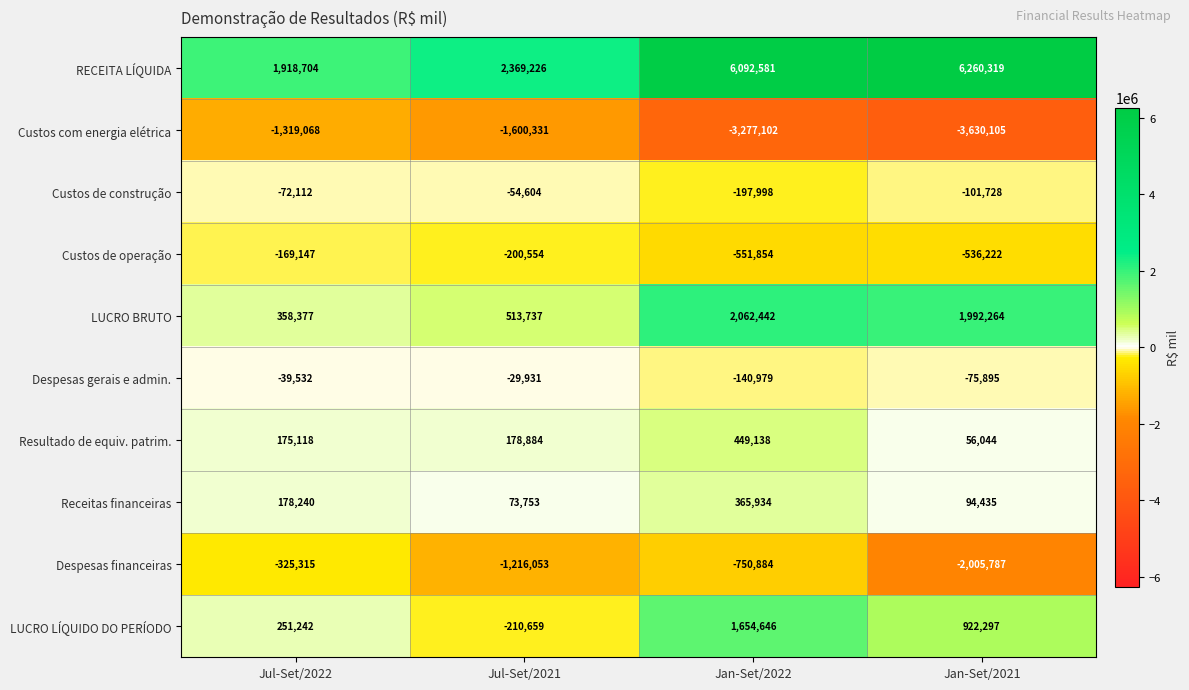

At which label does Despesas financeiras reach its peak?

Jul-Set/2022